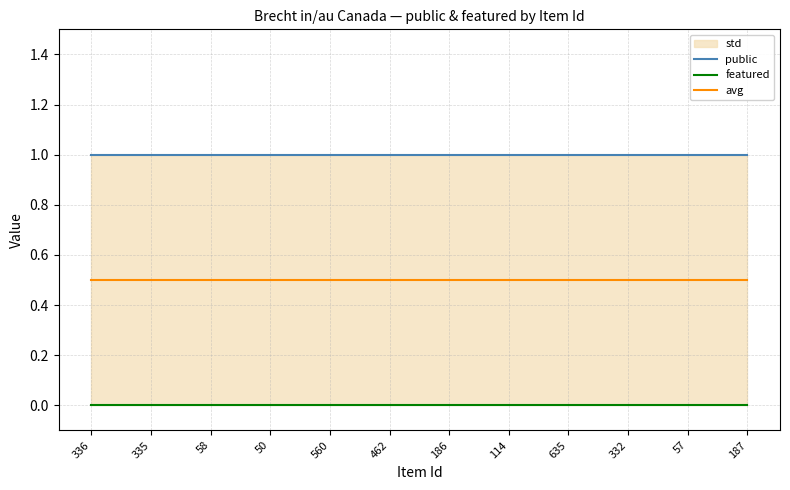

At 50, list the series in order from largest to smallest.

public, avg, featured